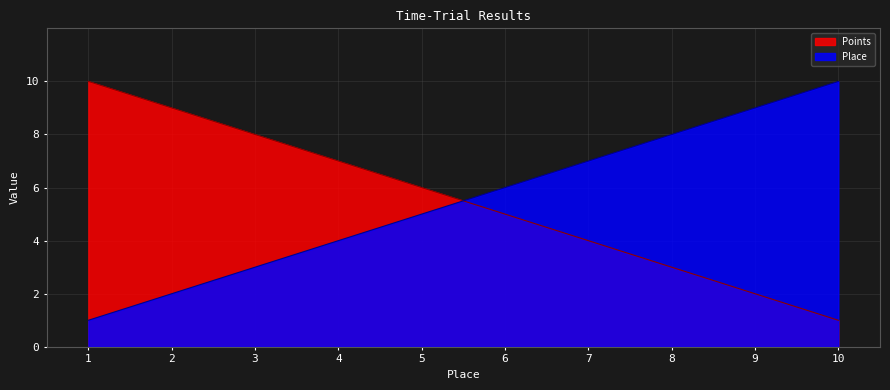

Rank the series by their maximum value, from lowest to highest.

Points, Place